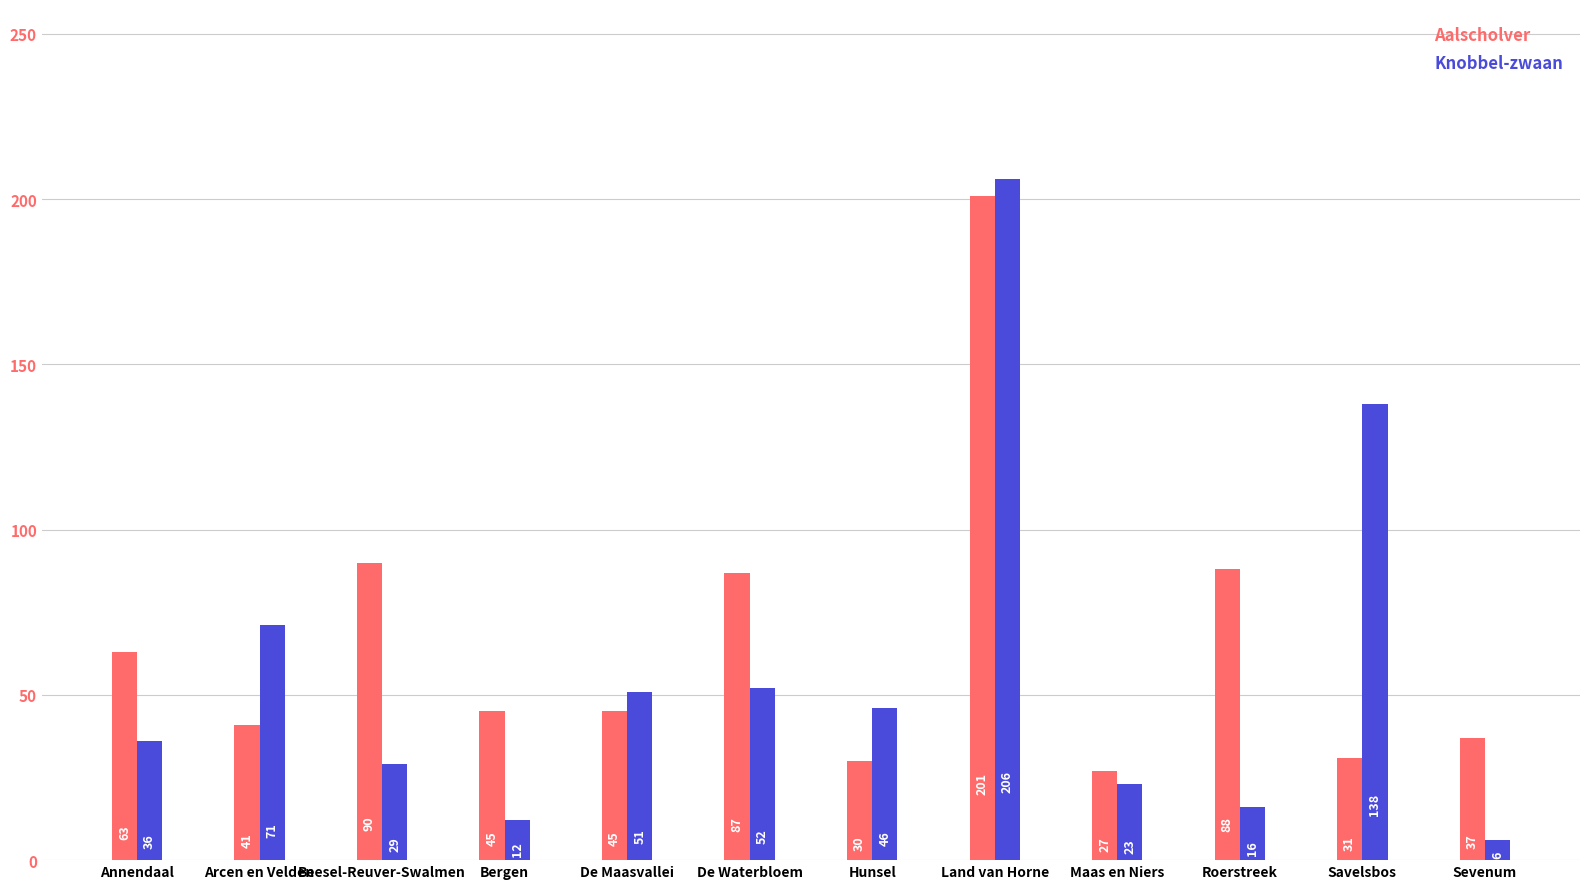

Reading left to right, what are all the values shown in this chart?

Aalscholver: 63	41	90	45	45	87	30	201	27	88	31	37
Knobbel-zwaan: 36	71	29	12	51	52	46	206	23	16	138	6